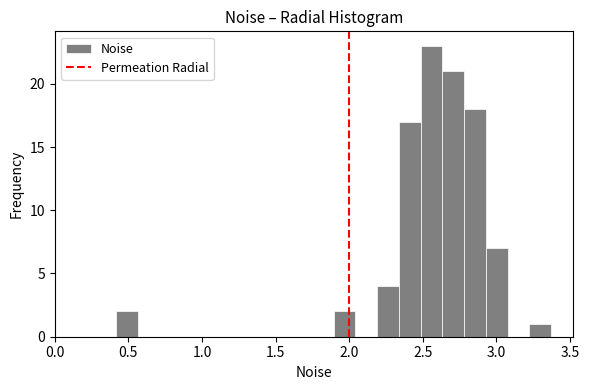

Around what value on the x-axis is the tallest bar? Give the approximate position of its centre, as read against the axis.

2.55